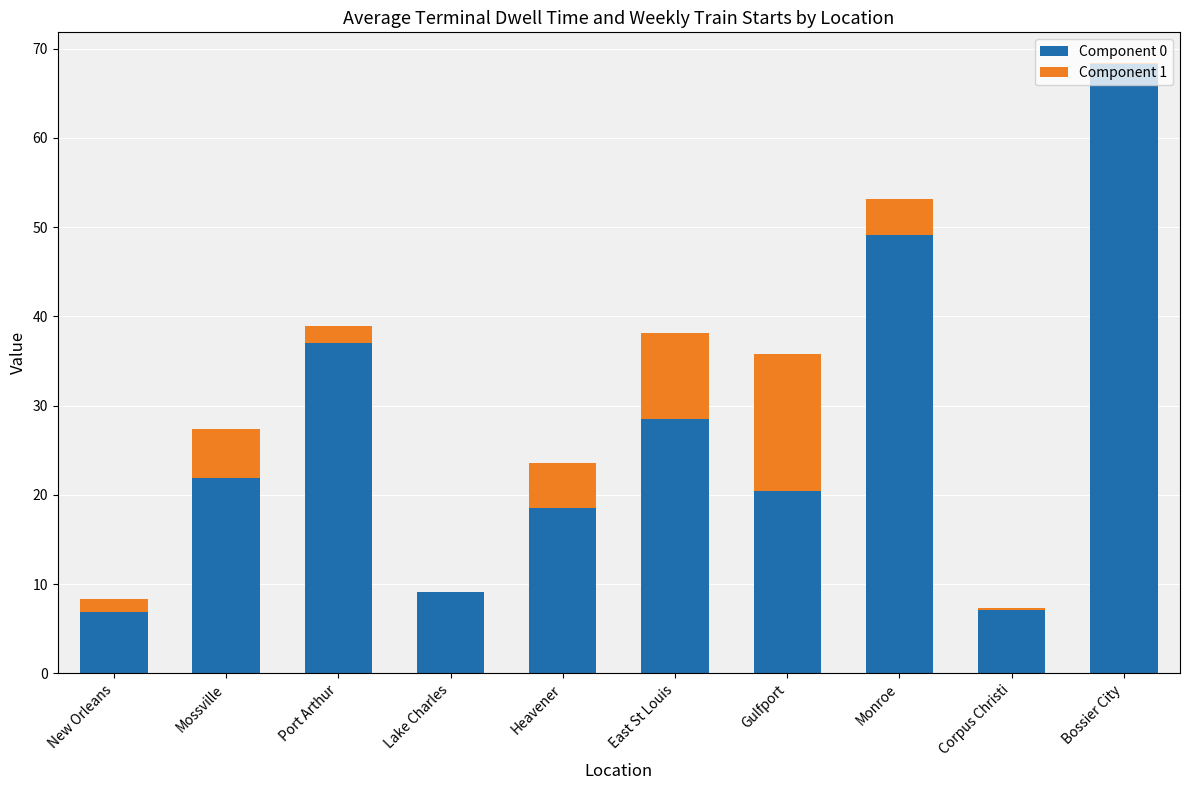

The value of Component 0 at Bossier City is 68.2. True or false?

True